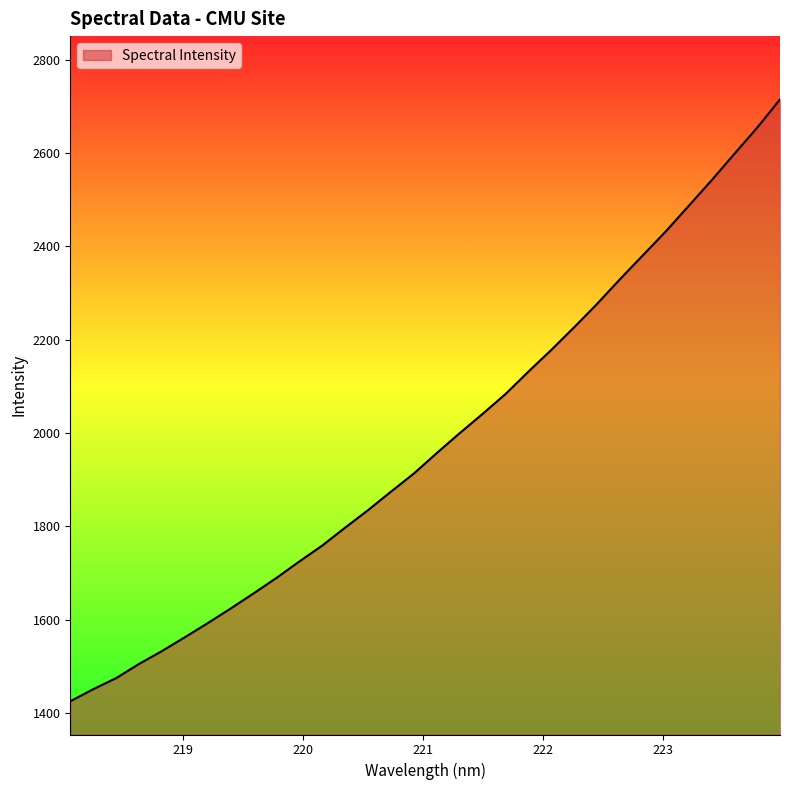

What is the smallest value displayed?

1424.7